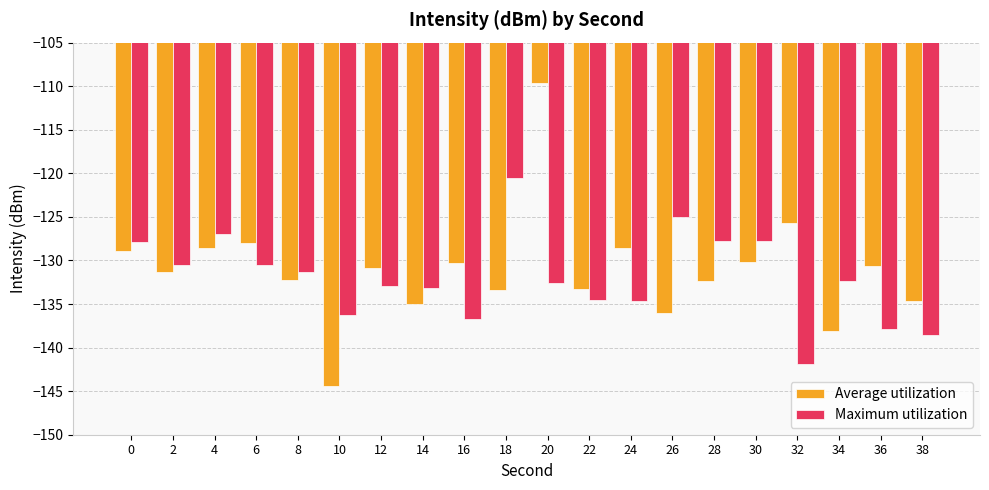

What is the difference between the maximum and second lowest values in the Maximum utilization series?

18.1